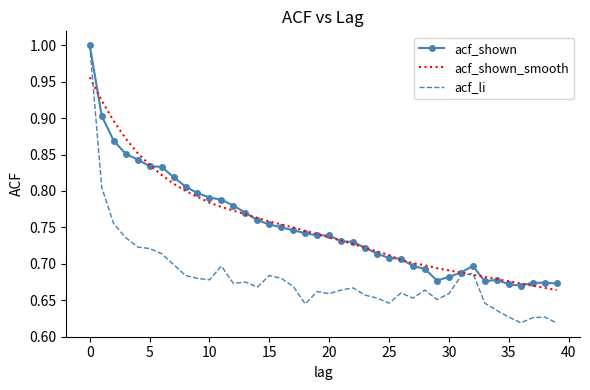

What is the greatest value displayed?

1.0